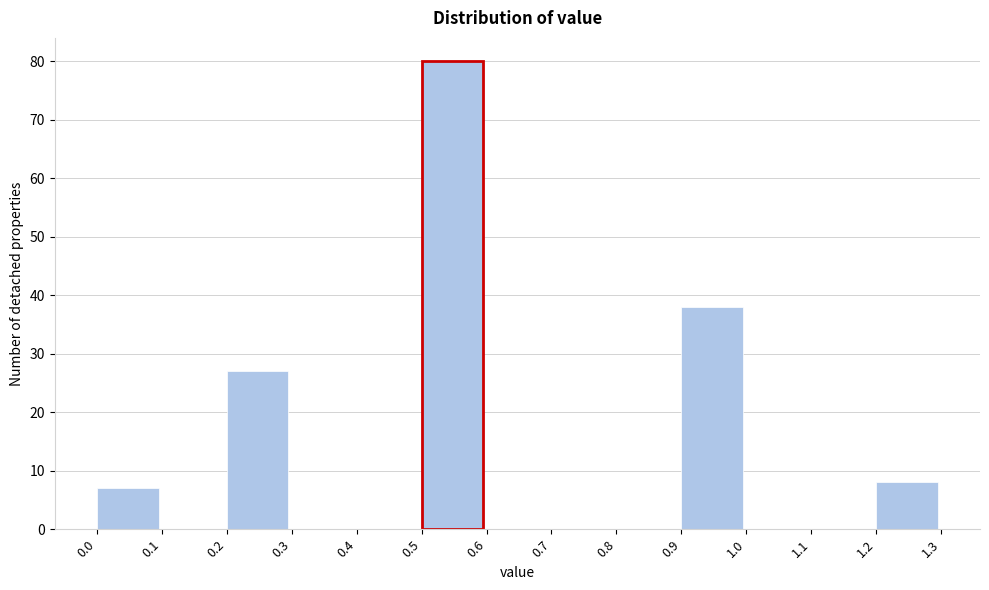

How tall is the bar that spans 1.2 to 1.3 on the x-axis? The values are not printed on the chart, so give them approximately, as read against the axis.

8